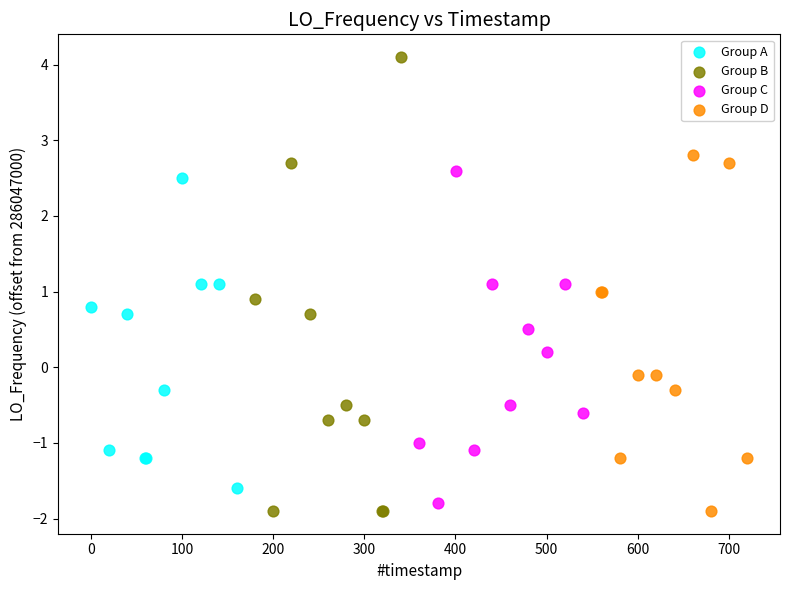

What are all the series names shown in the legend?

Group A, Group B, Group C, Group D